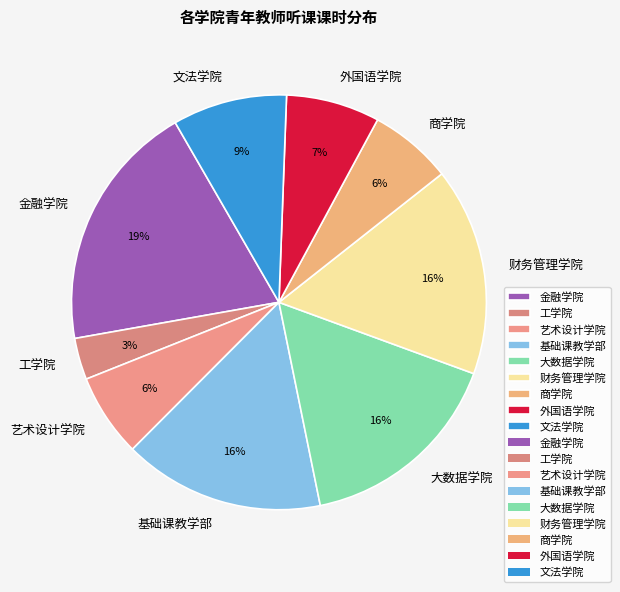

Between 金融学院 and 大数据学院, which is larger?

金融学院